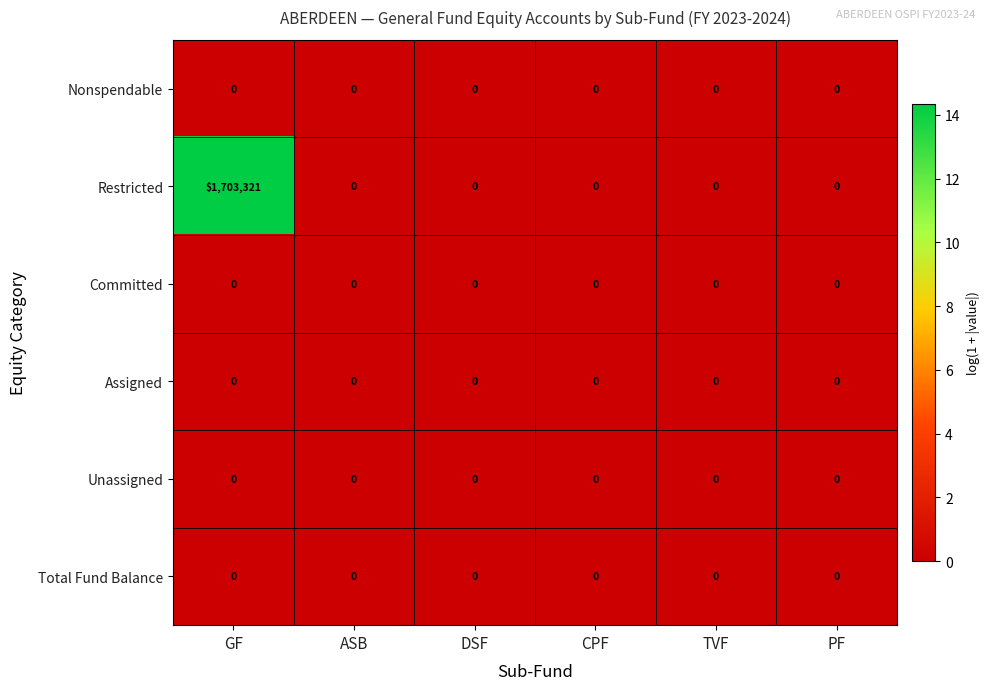

Which category has the highest value in the Restricted series?

GF